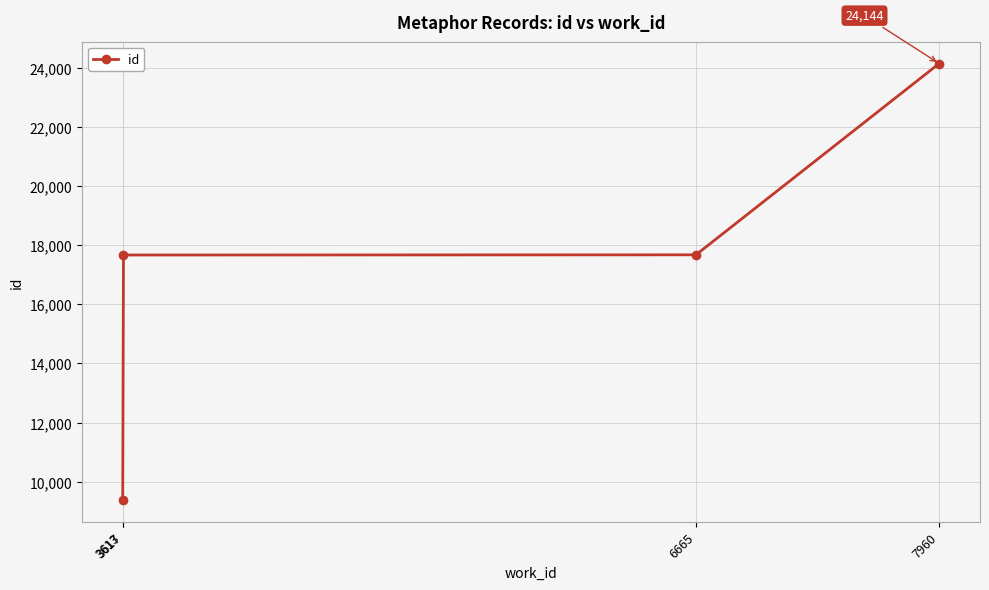

What is the value of the 4th point from the left?

24144